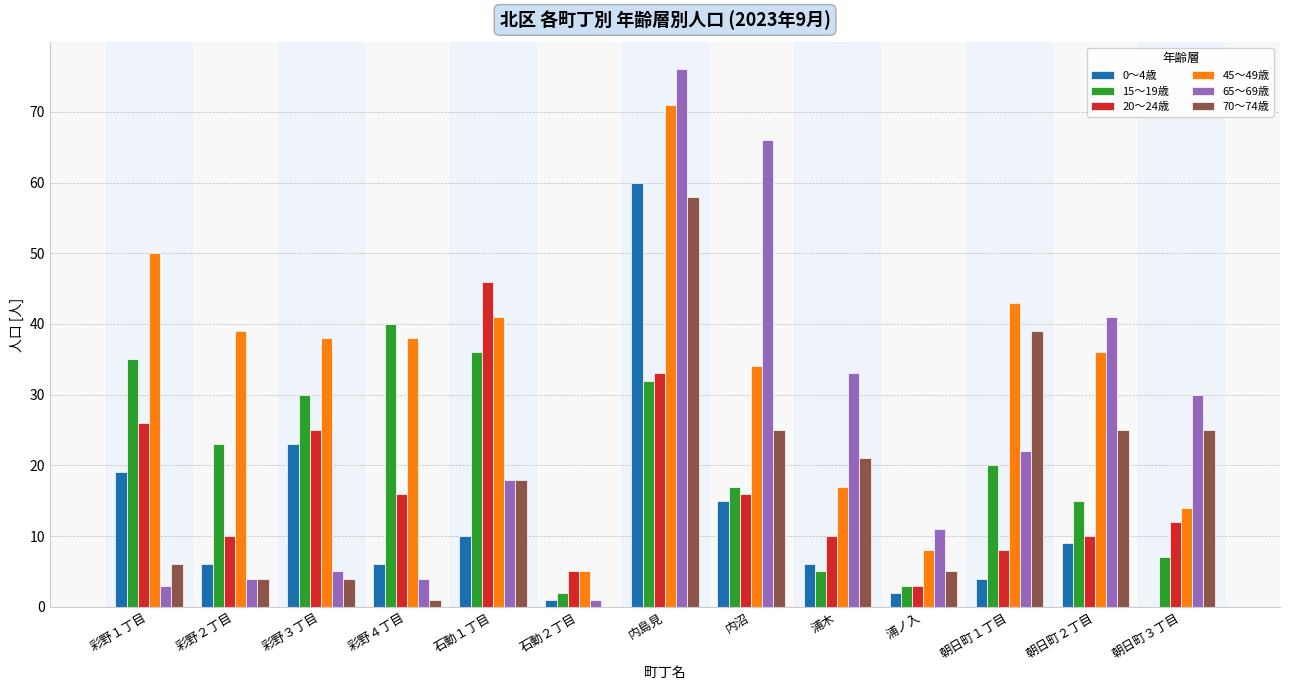

Is it true that 20～24歳 equals 3 at 内沼?

False